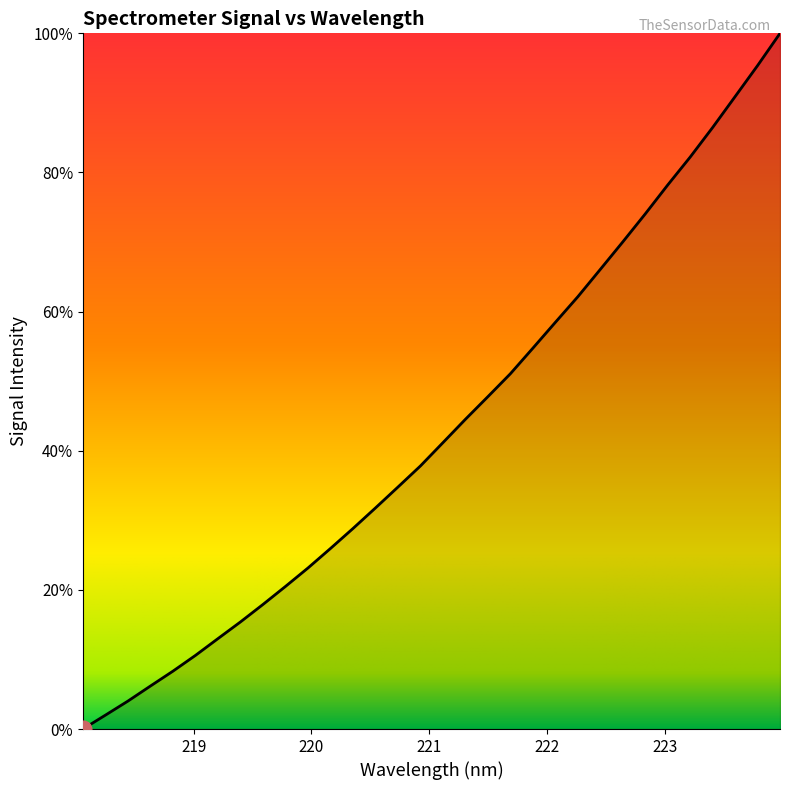

What is the difference between the maximum and minimum values?

100.0